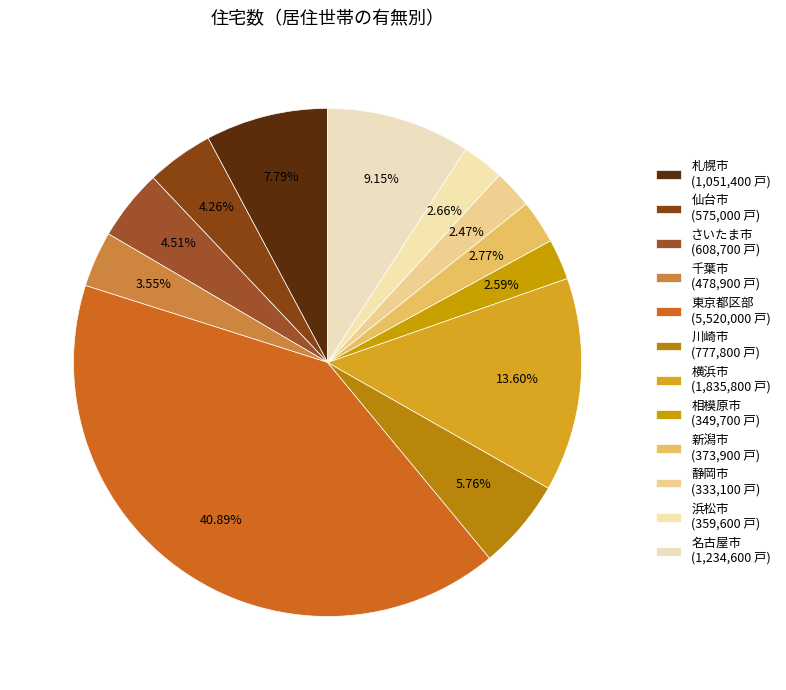

To the nearest percent, what percentage of the pie is 名古屋市?

9%